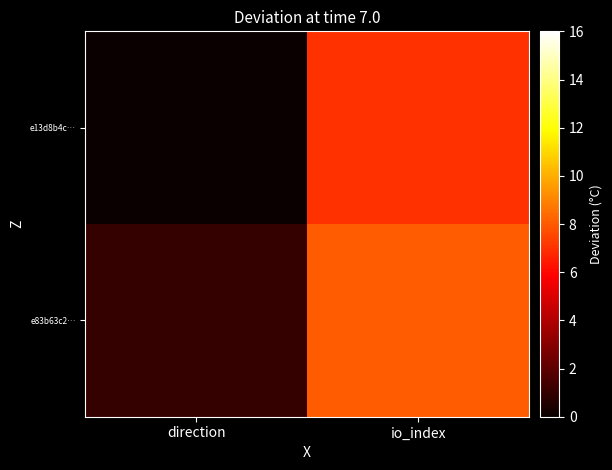

How many categories are shown in the chart?

2